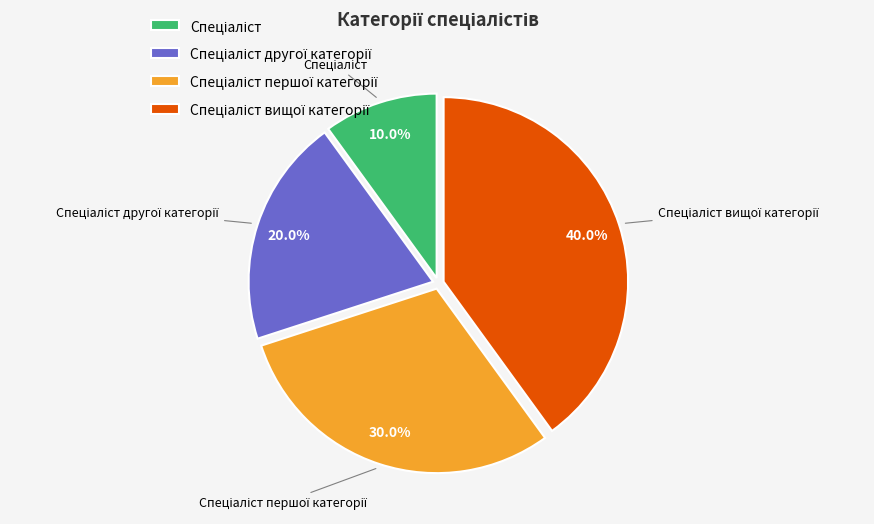

Is there any slice that represents more than half of the pie?

No